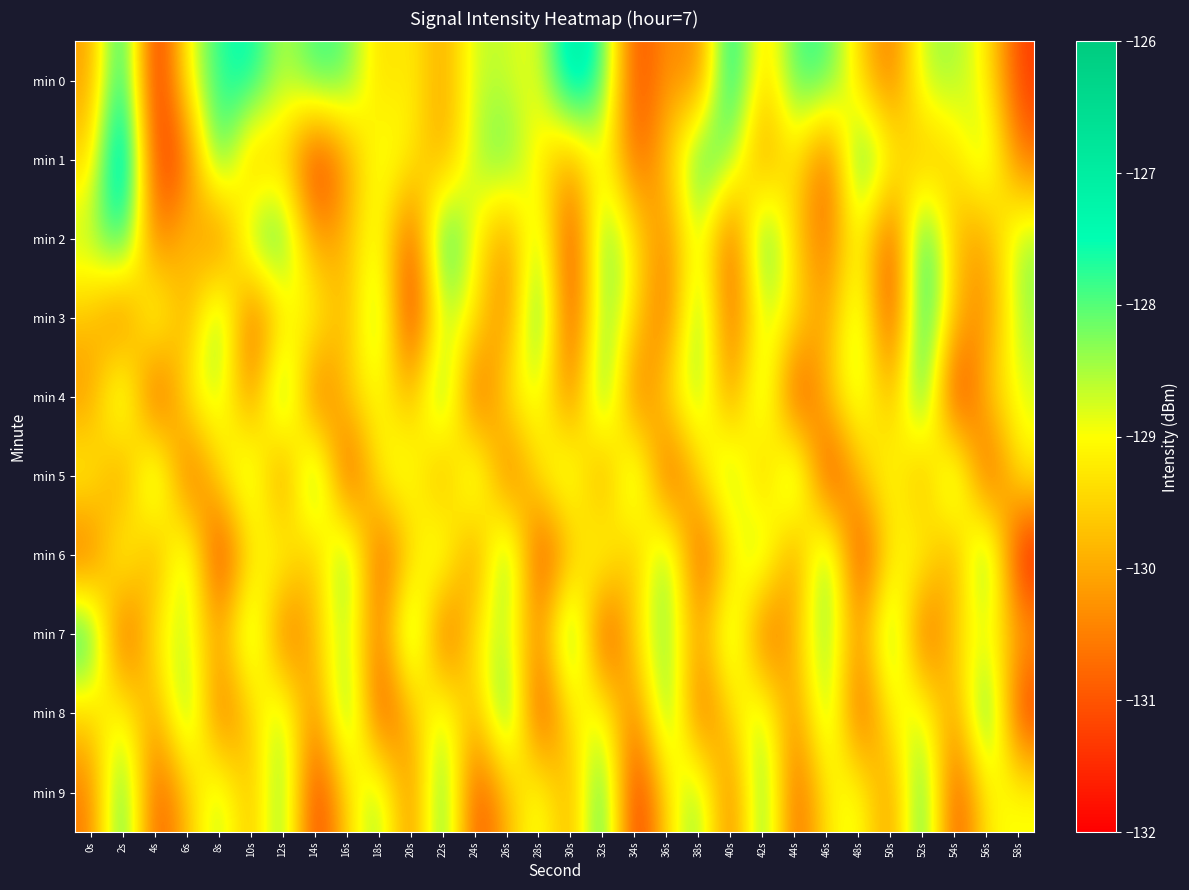

What is the difference between the highest and lowest values at 28s?

4.3